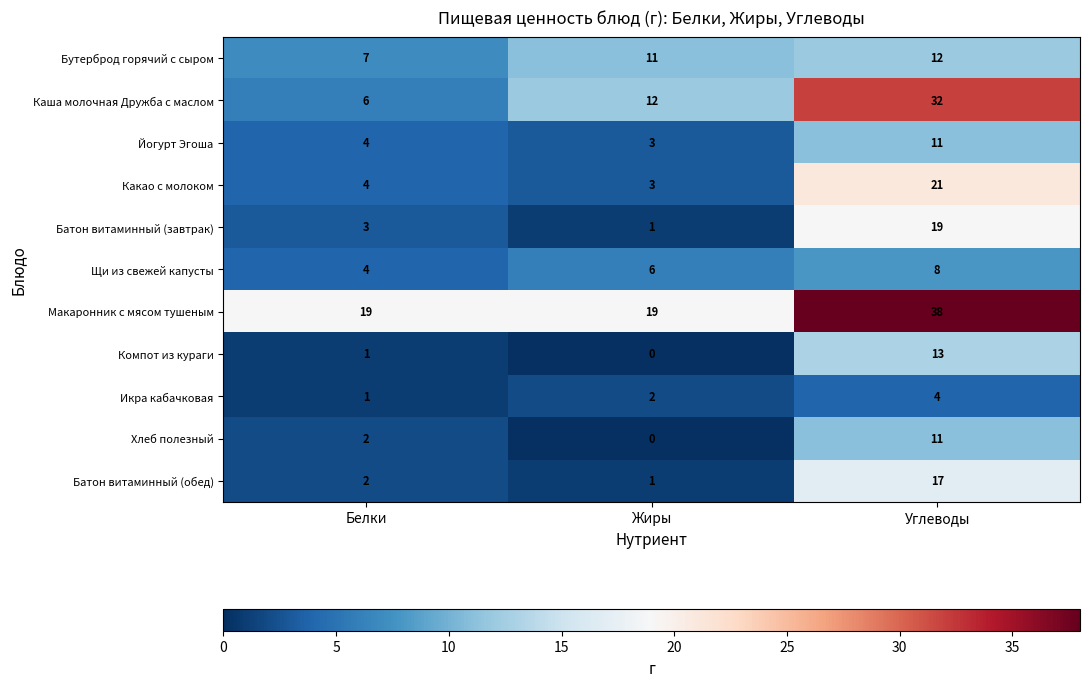

What is the sum of all Компот из кураги values?

14